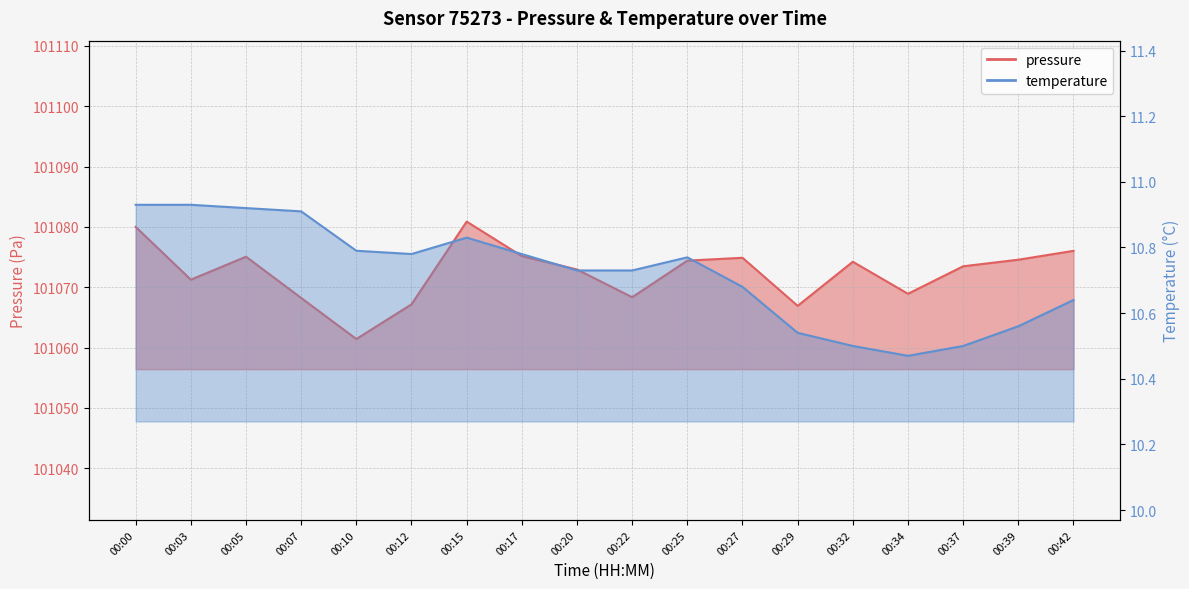

At which label does pressure first exceed 101074?

00:00